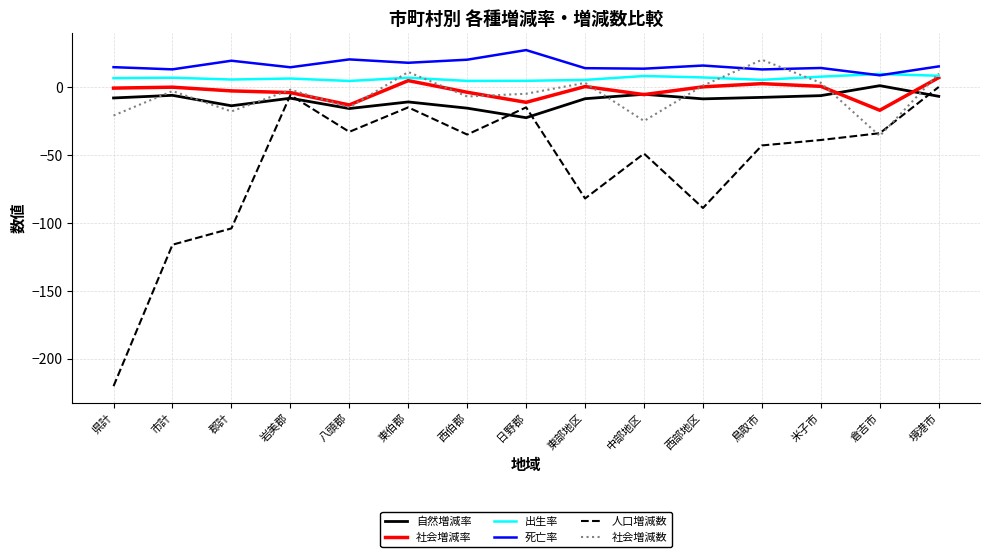

What is the difference between the second highest and minimum values in the 自然増減率 series?

17.2